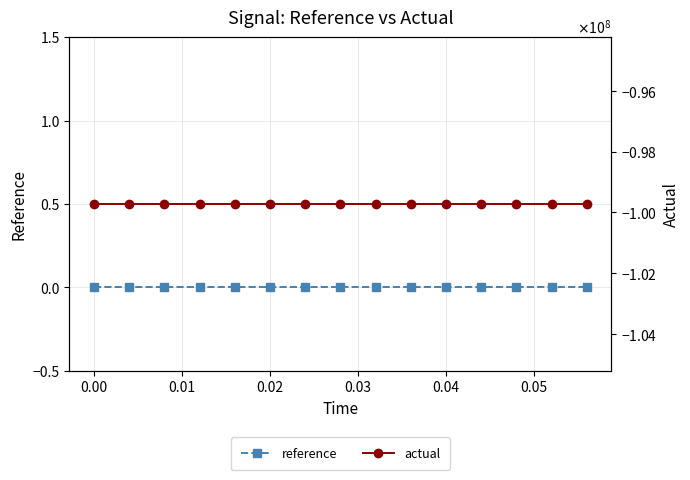

True or false: actual and reference intersect in this chart.

False